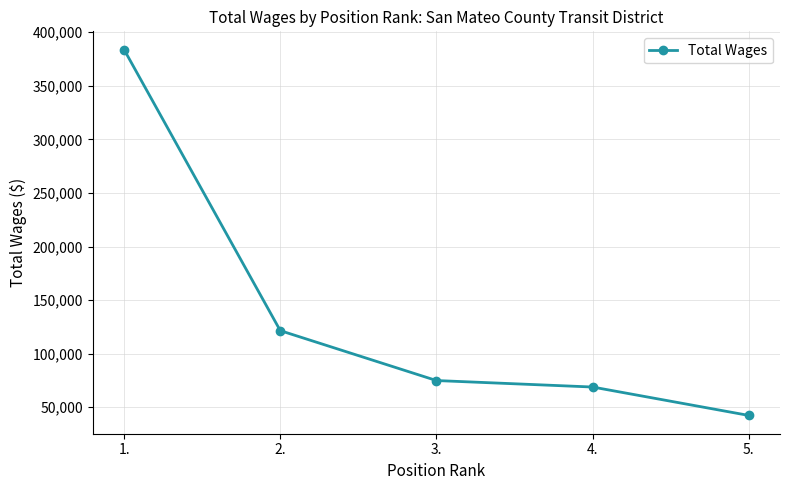

Reading left to right, extract all data points from this chart.

383781	121520	74950	68902	42389